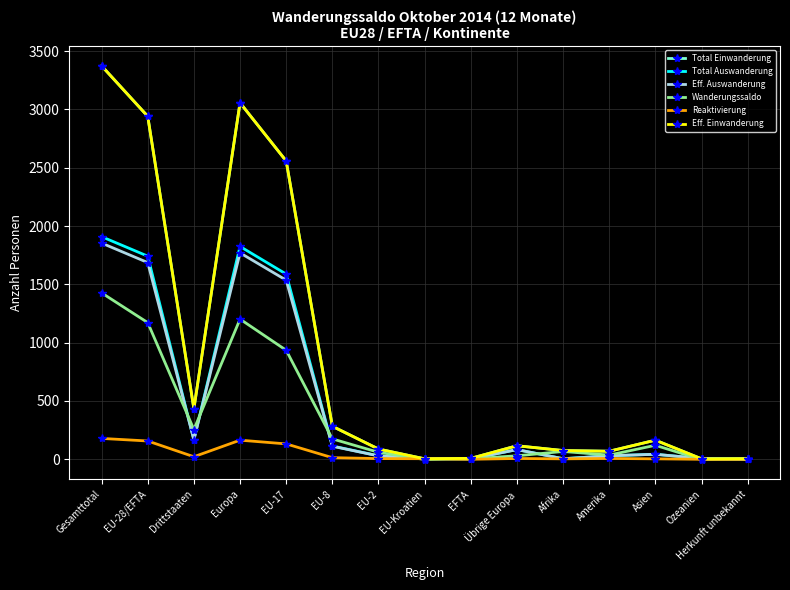

At how many categories does at least one series exceed 203?

6